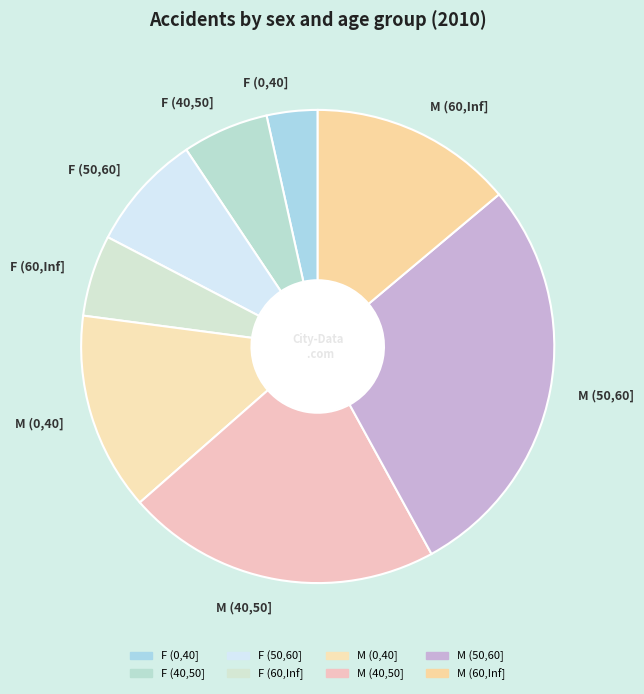

What is the ratio of the value at F (0,40] to the value at F (60,Inf]?

0.6